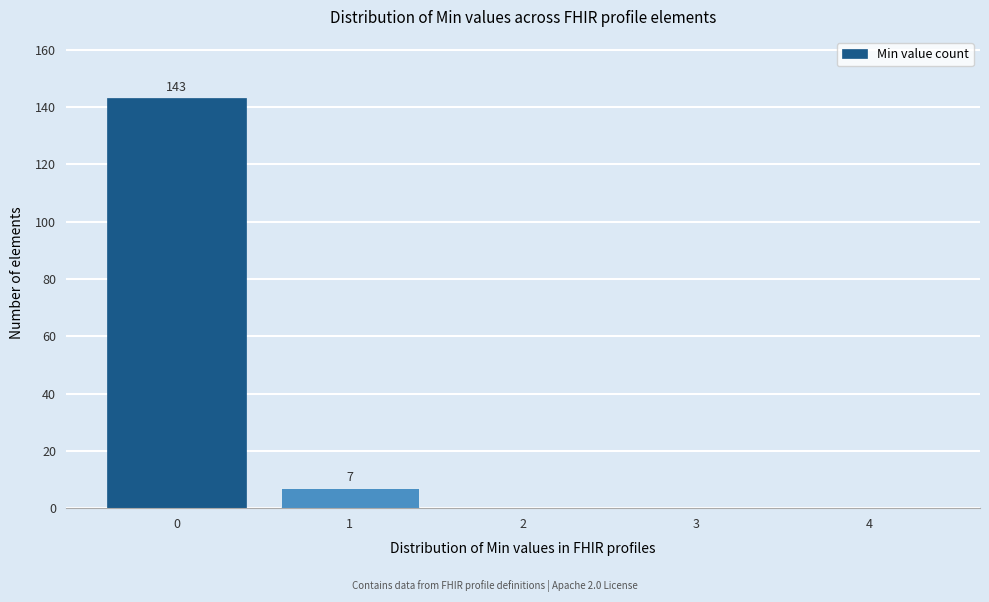

Reading left to right, transcribe all the data shown in this chart.

0=143	1=7	2=0	3=0	4=0